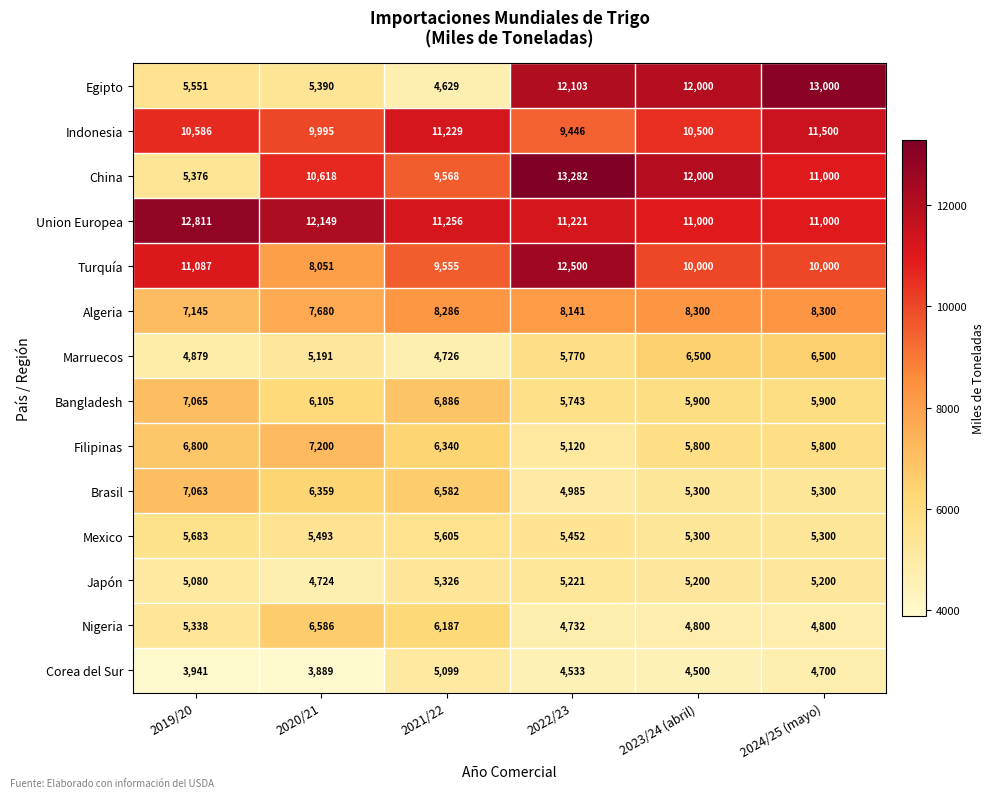

Which category has the highest value in the China series?

2022/23